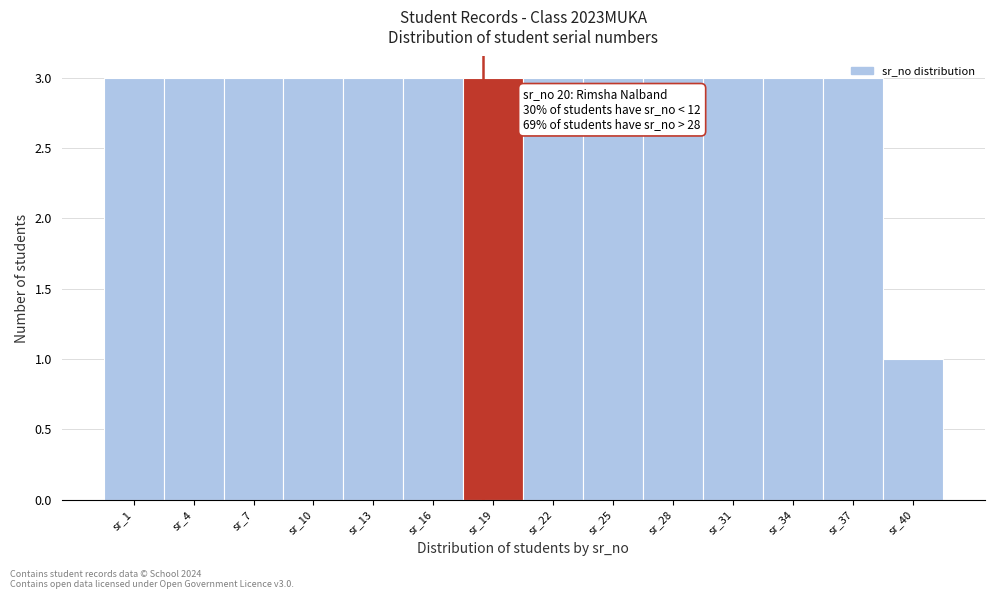

What is the value of the 4th bar from the left?

3